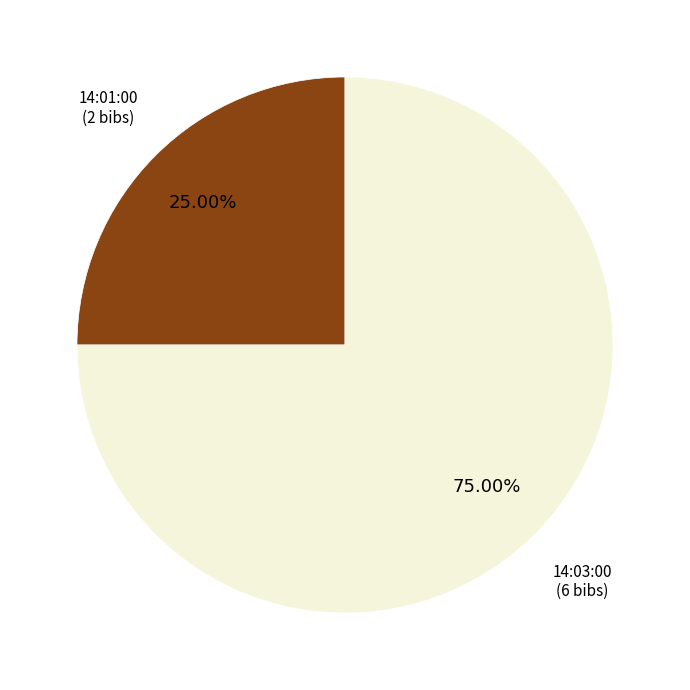

Is there a majority slice in this chart?

Yes